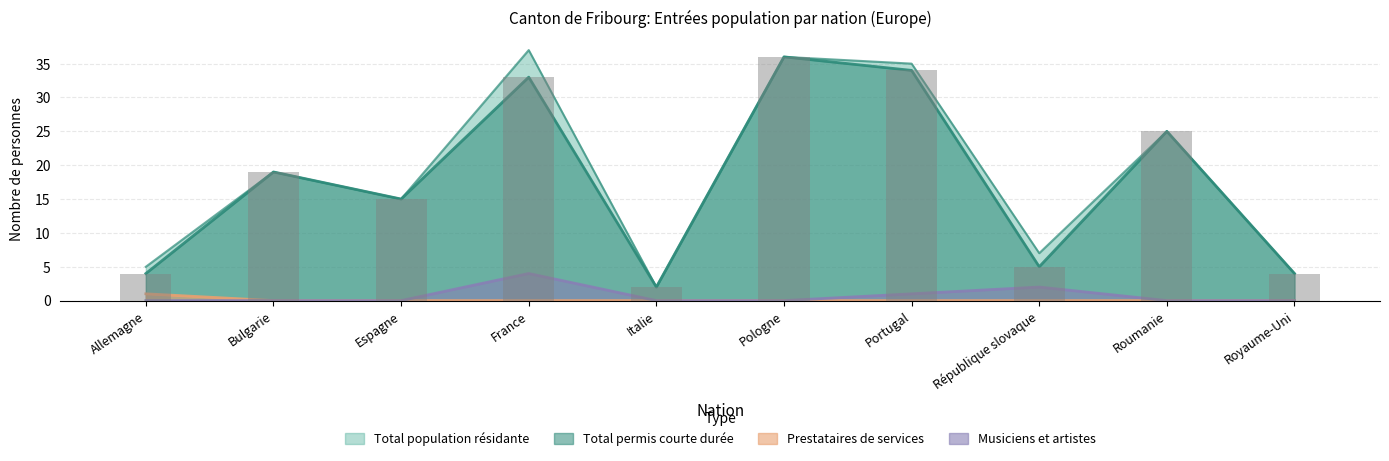

What is the label of the 7th bar from the right?

France